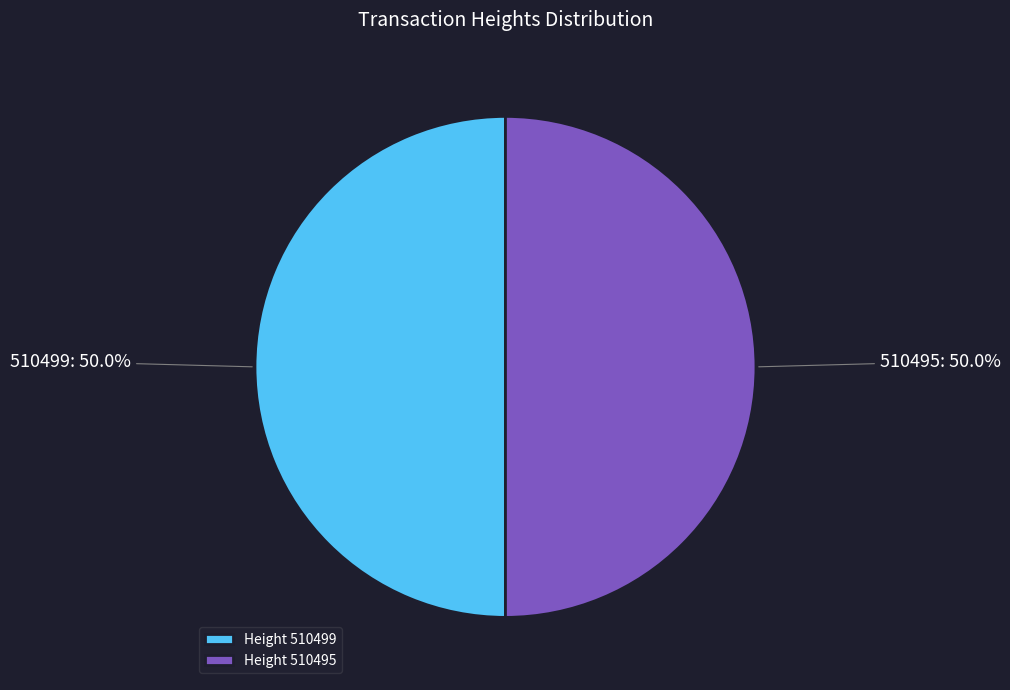

The 510499 slice represents 50% of the pie. True or false?

True